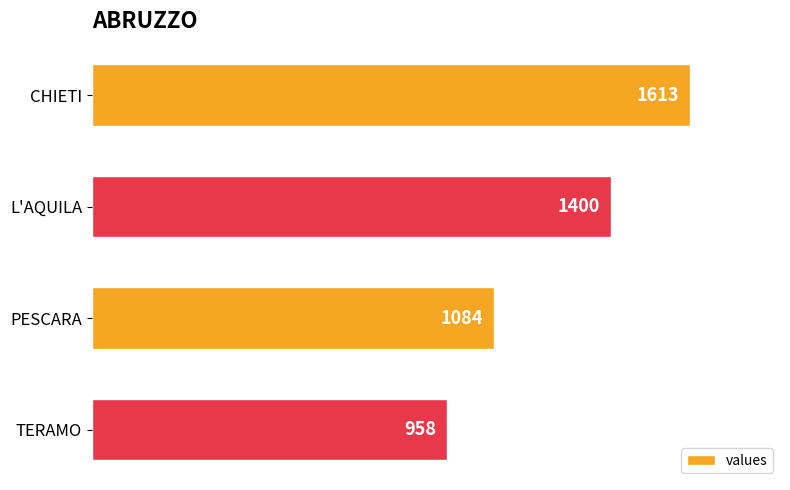

How many data points are less than 1400?

2